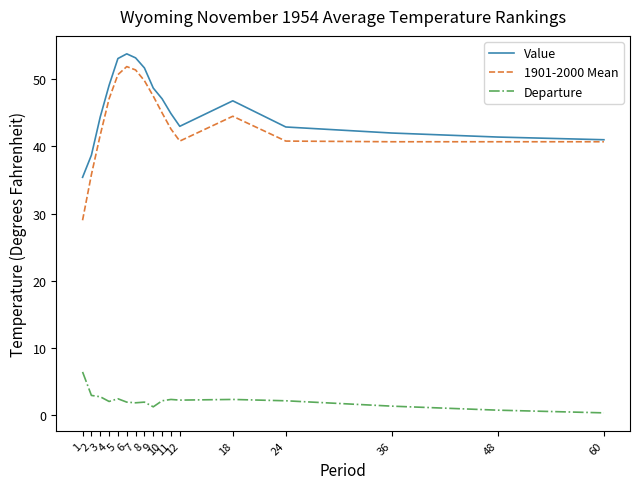

Rank the series at 3 from lowest to highest value.

Departure, 1901-2000 Mean, Value